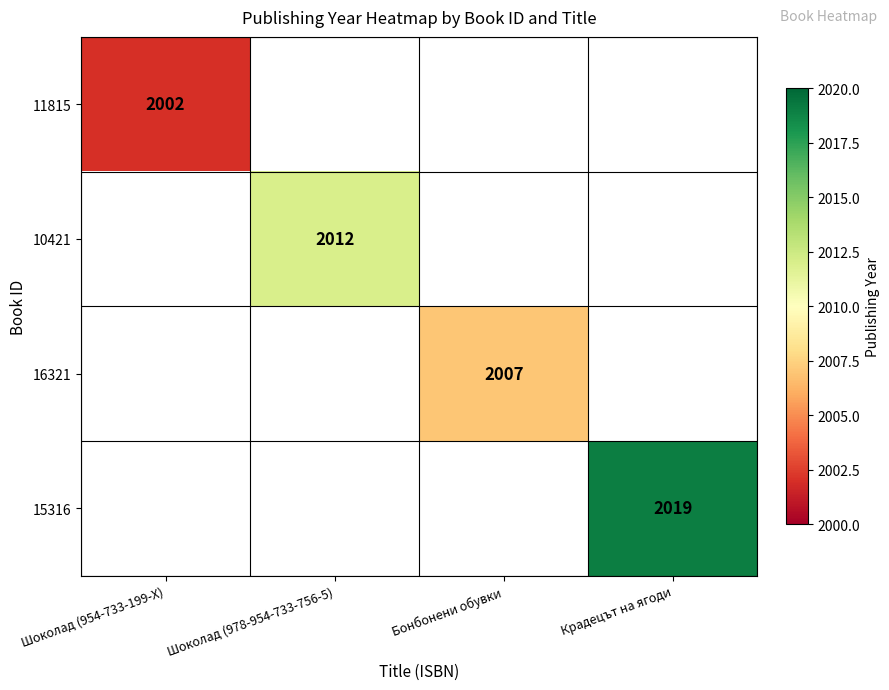

Which has a higher value, Шоколад (954-733-199-X) or Шоколад (978-954-733-756-5)?

Шоколад (978-954-733-756-5)